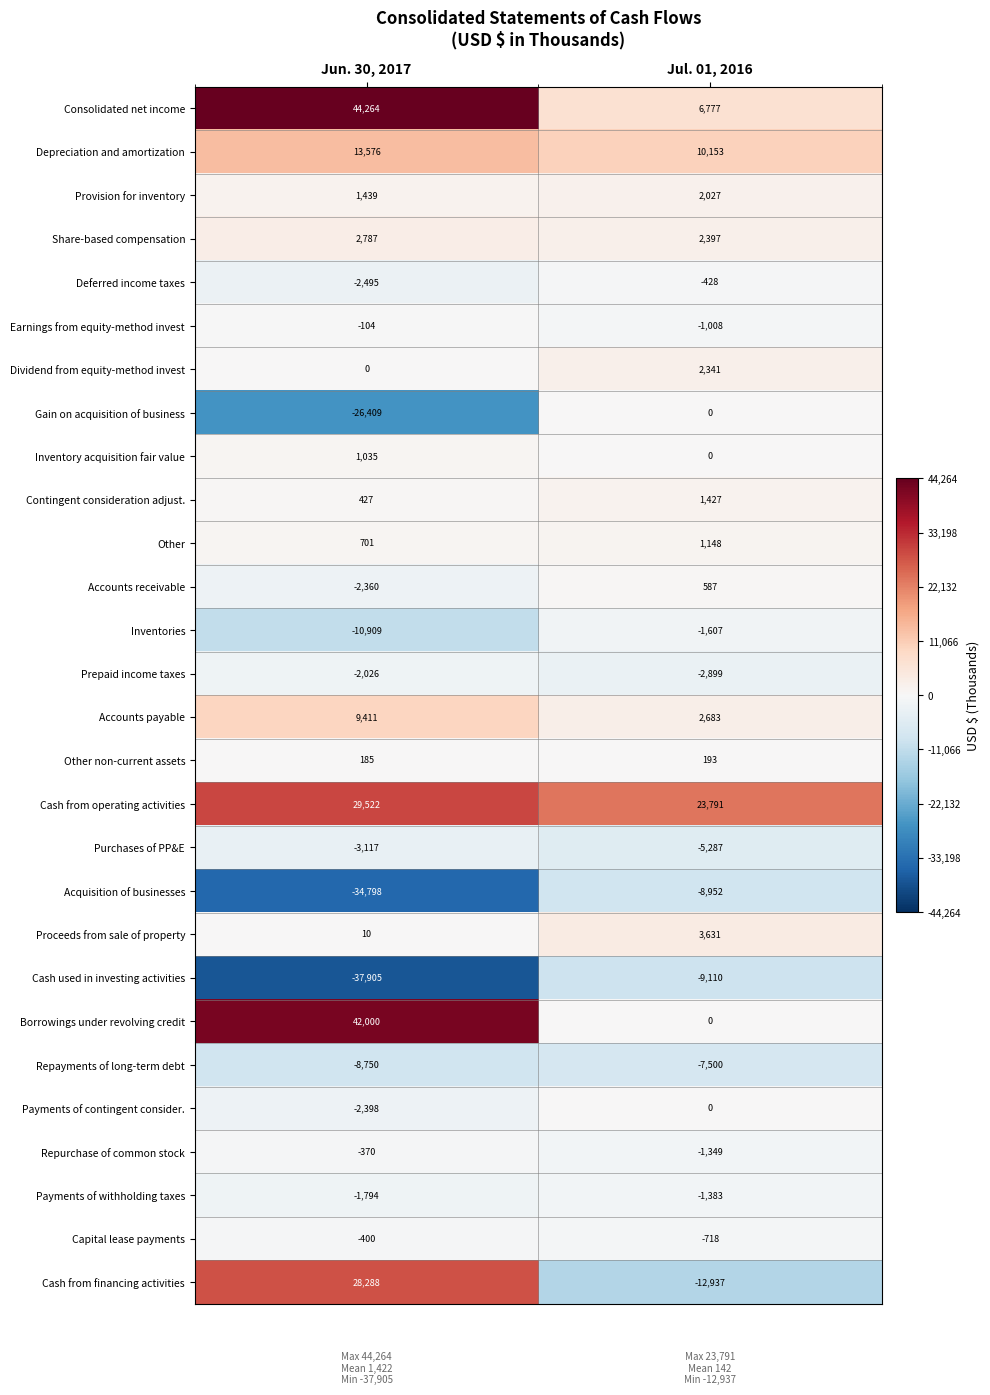

Where is Capital lease payments nearest to the value -559?

Jun. 30, 2017